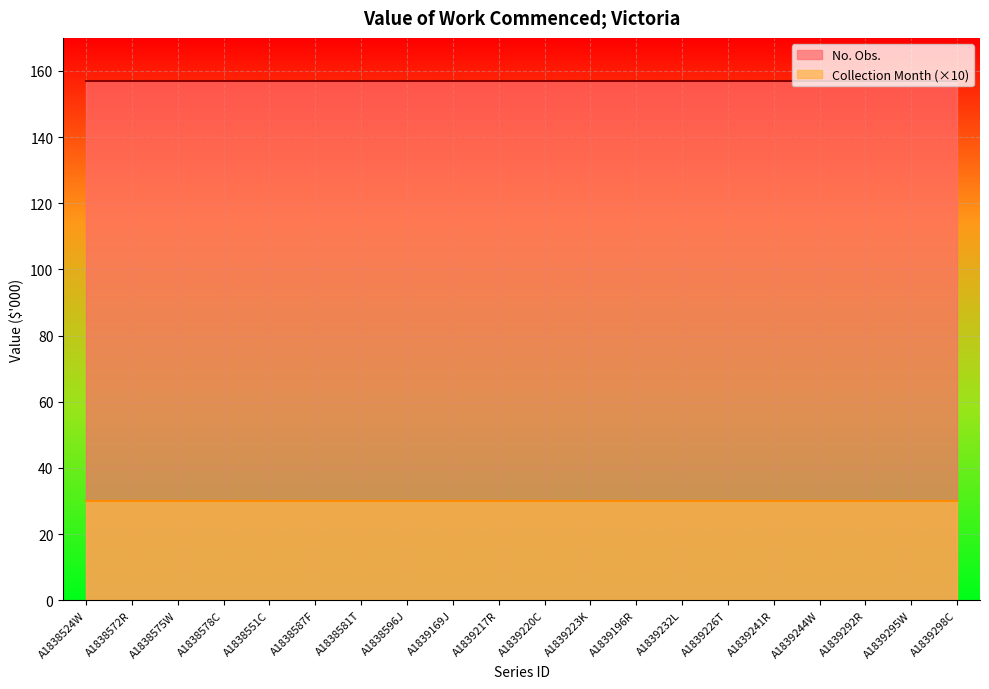

True or false: No. Obs. and Collection Month (×10) cross at least once.

False